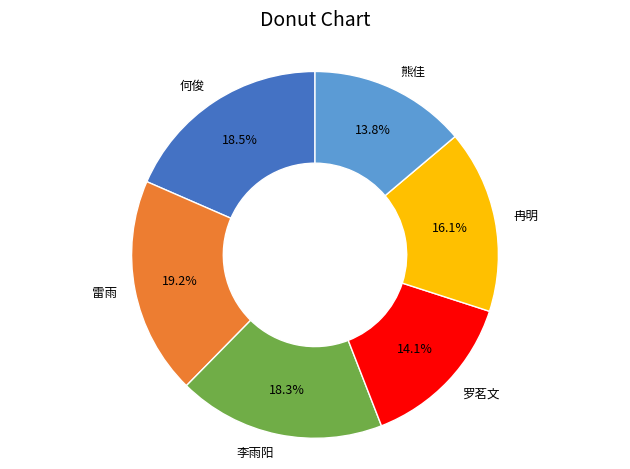

To the nearest percent, what portion does 李雨阳 represent?

18%